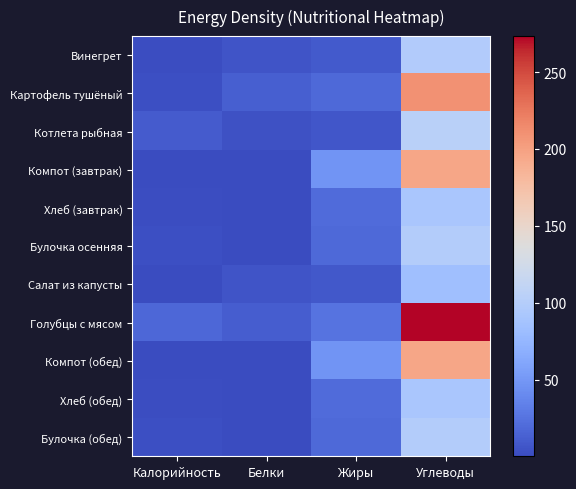

What is the difference between the highest and lowest values at Калорийность?

16.6